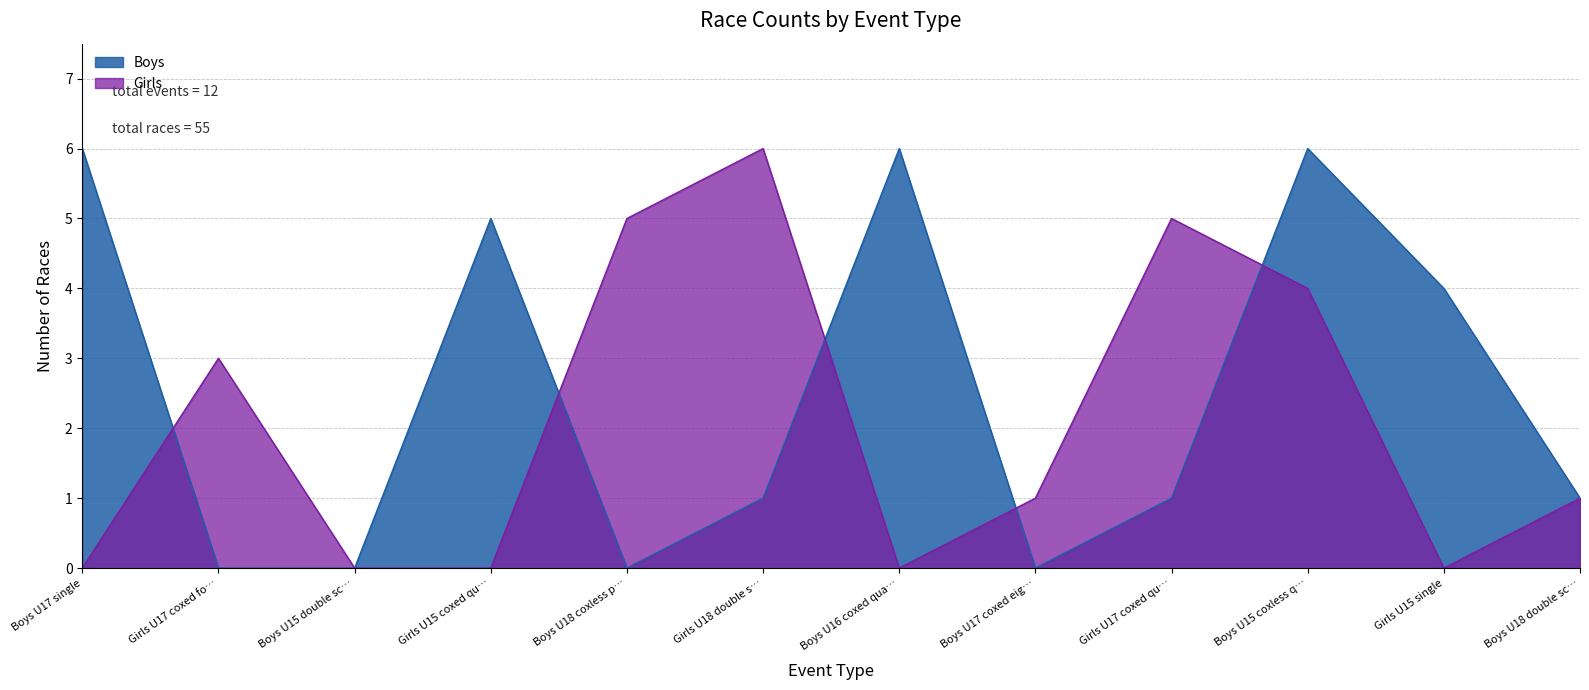

The Girls series shows -3 at Boys U16 coxed qua…. True or false?

False